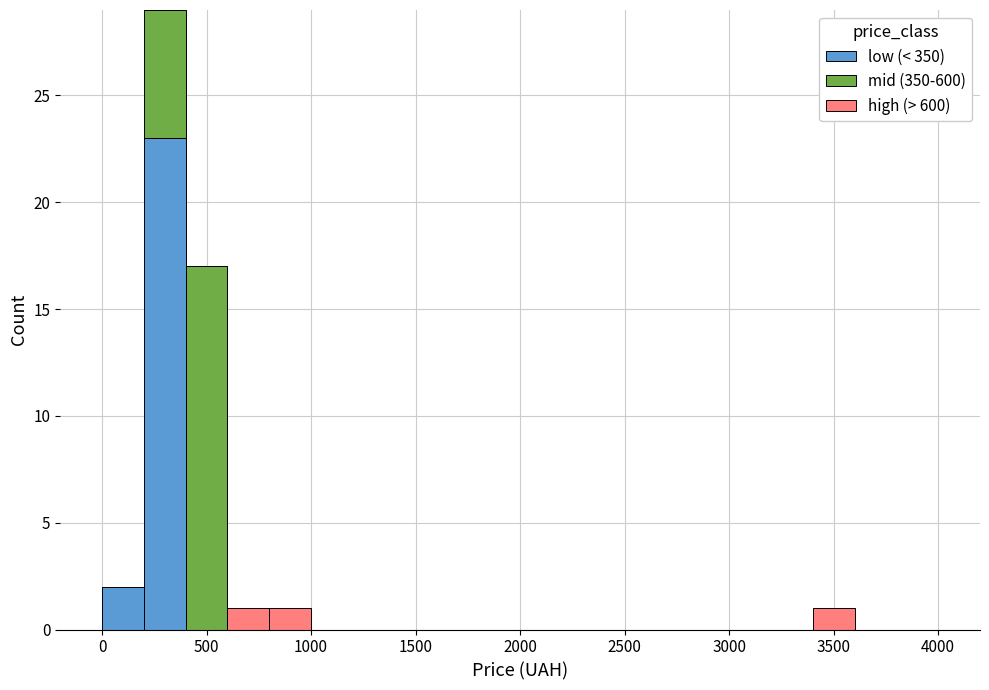

Reading left to right, list every stacked bar in this chart as the range it spans on the x-axis followed by its total height. The values are not printed on the chart, so give them approximately, as read against the axis.

0 to 200: 2
200 to 400: 29
400 to 600: 17
600 to 800: 1
800 to 1000: 1
1000 to 1200: 0
1200 to 1400: 0
1400 to 1600: 0
1600 to 1800: 0
1800 to 2000: 0
2000 to 2200: 0
2200 to 2400: 0
2400 to 2600: 0
2600 to 2800: 0
2800 to 3000: 0
3000 to 3200: 0
3200 to 3400: 0
3400 to 3600: 1
3600 to 3800: 0
3800 to 4000: 0